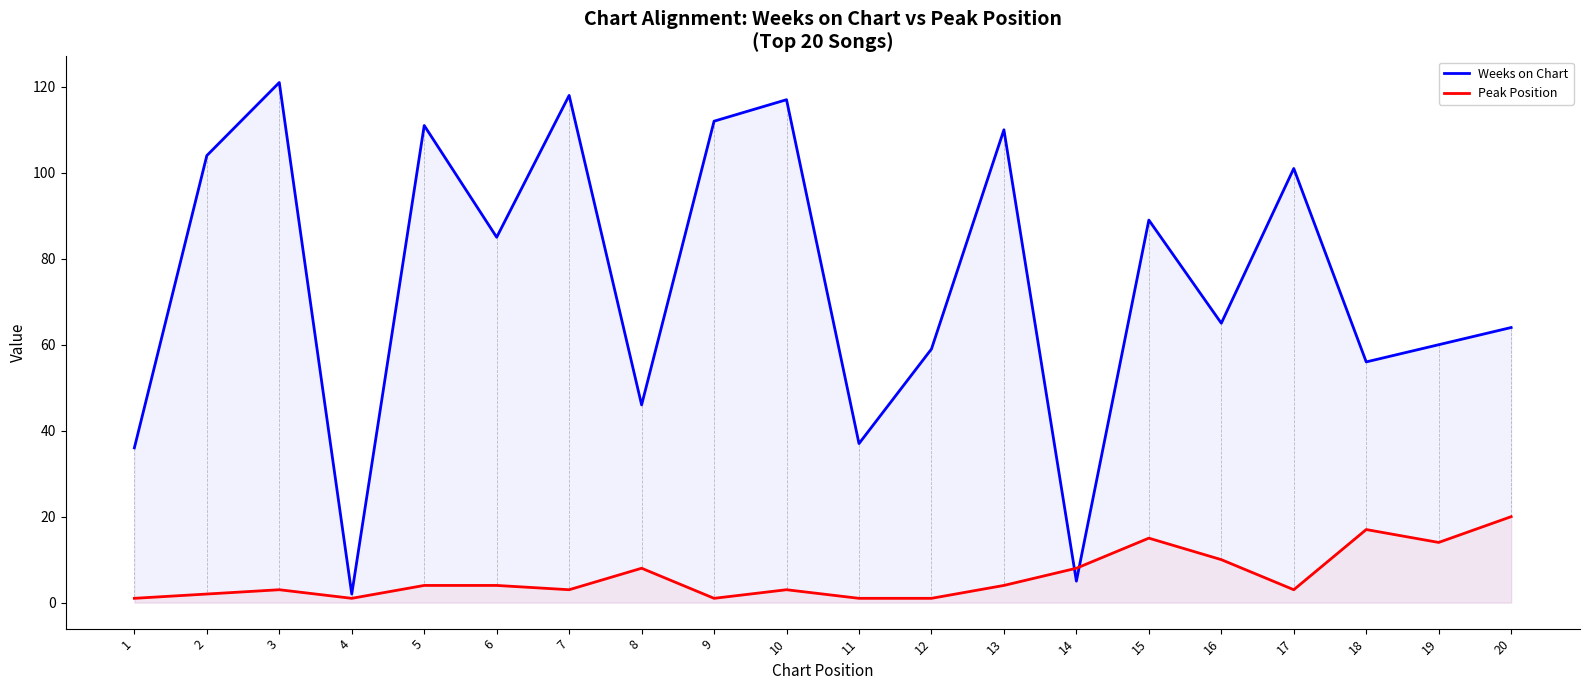

How many times do Peak Position and Weeks on Chart cross each other?

2